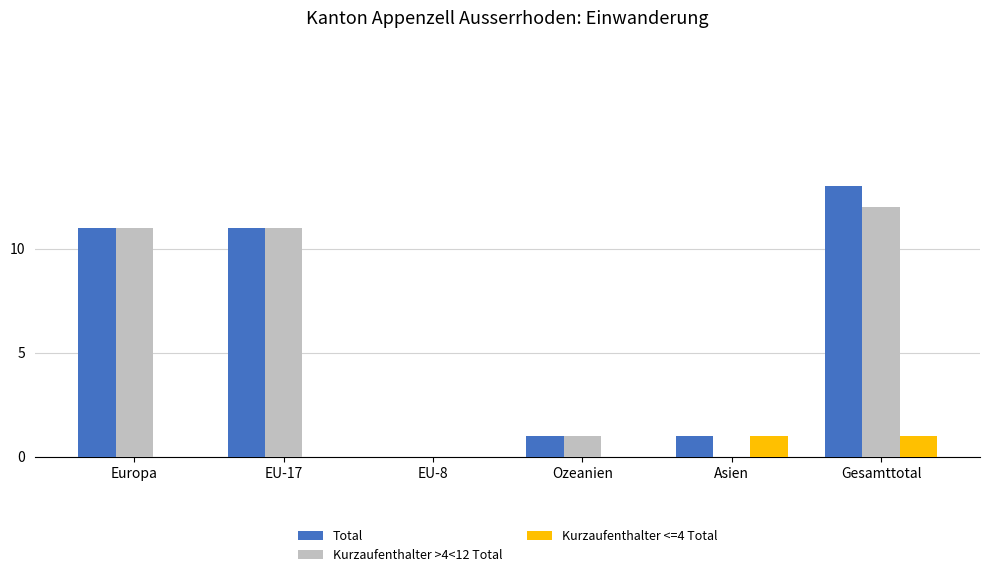

Is the value of Kurzaufenthalter <=4 Total at Asien greater than the value of Kurzaufenthalter >4<12 Total at EU-17?

No